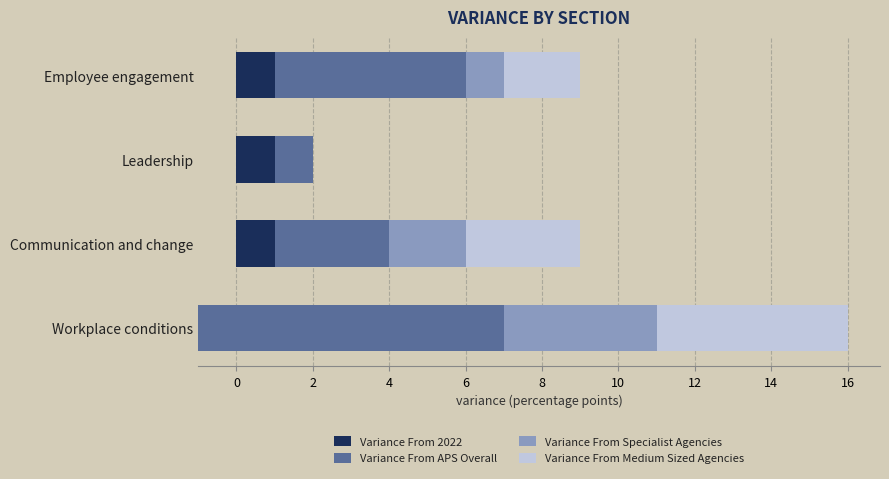

What is the sum of the Variance From Specialist Agencies values at Leadership and Workplace conditions?

4